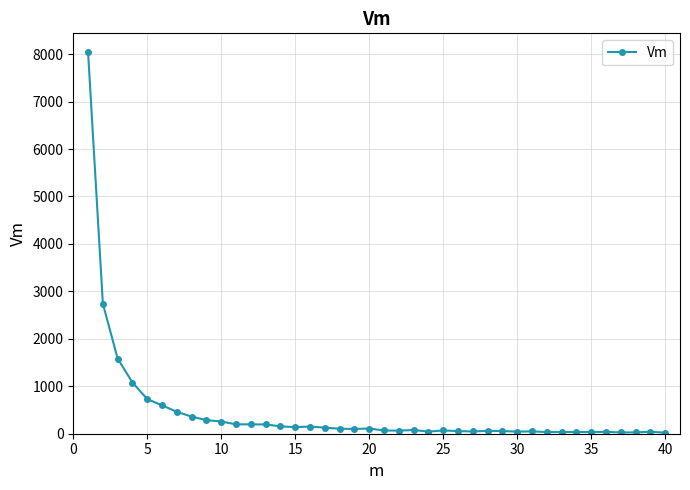

What is the difference between the maximum and minimum values?

8015